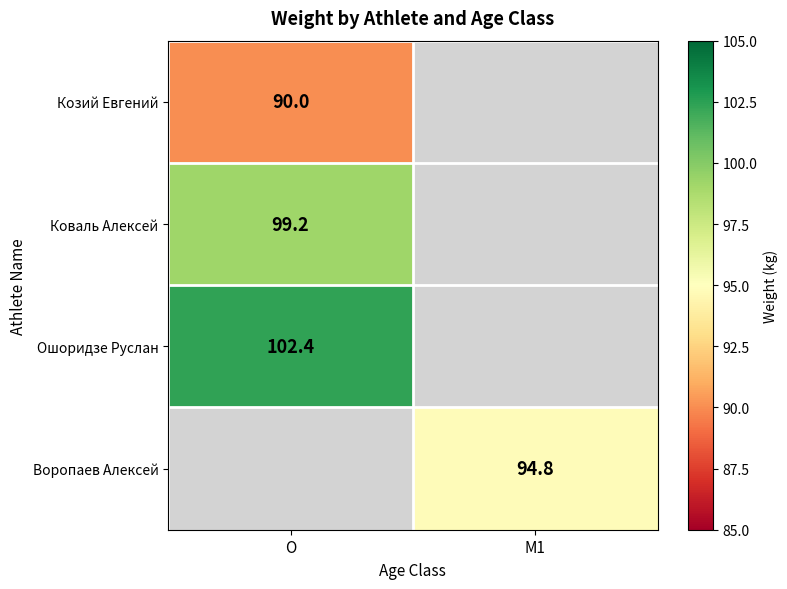

The value of Ошоридзе Руслан at O is 61.2. True or false?

False